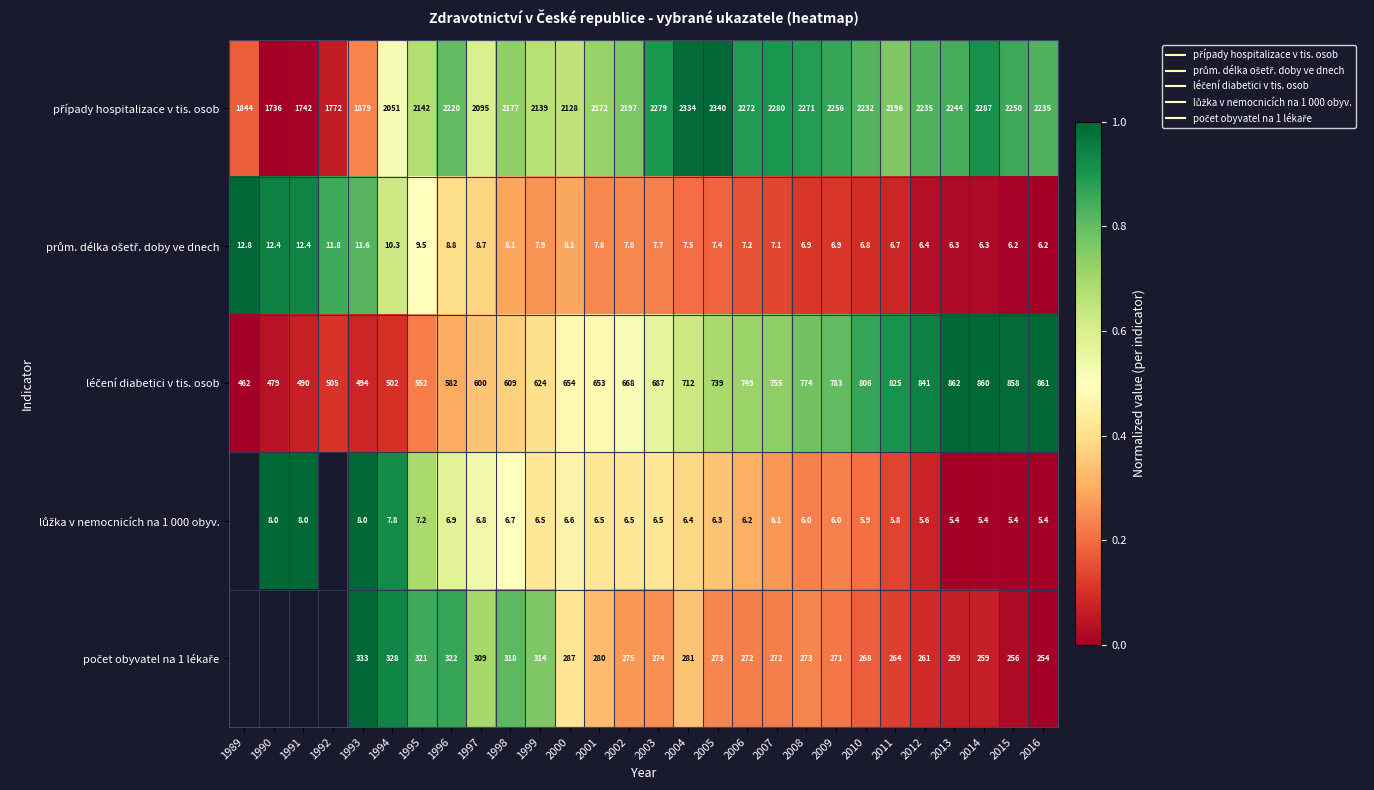

At how many categories does at least one series exceed 0?

28